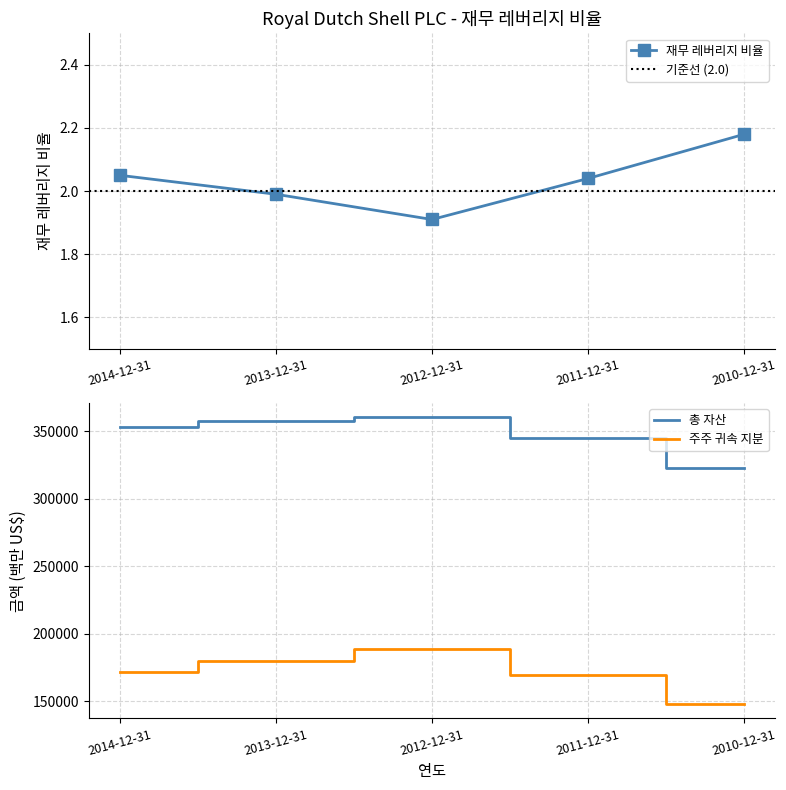

Is the value of 재무 레버리지 비율 at 2014-12-31 greater than the value of 총 자산 (백만 US$) at 2013-12-31?

No